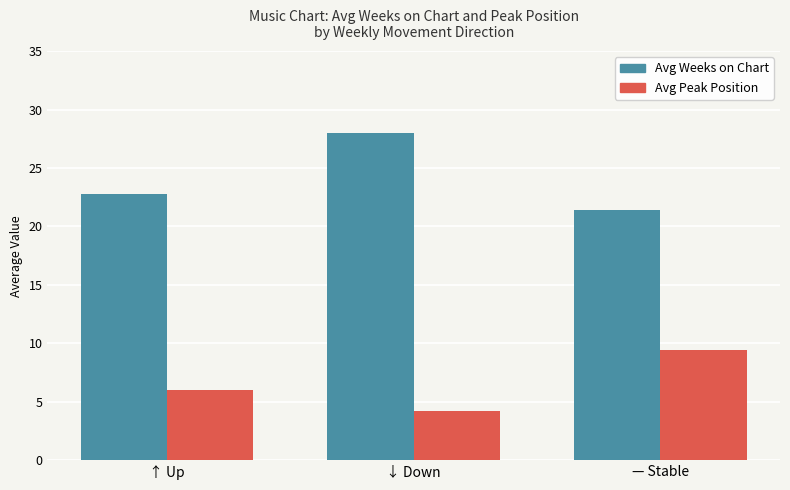

Which series changed the most between ↑ Up and ↓ Down?

Avg Weeks on Chart